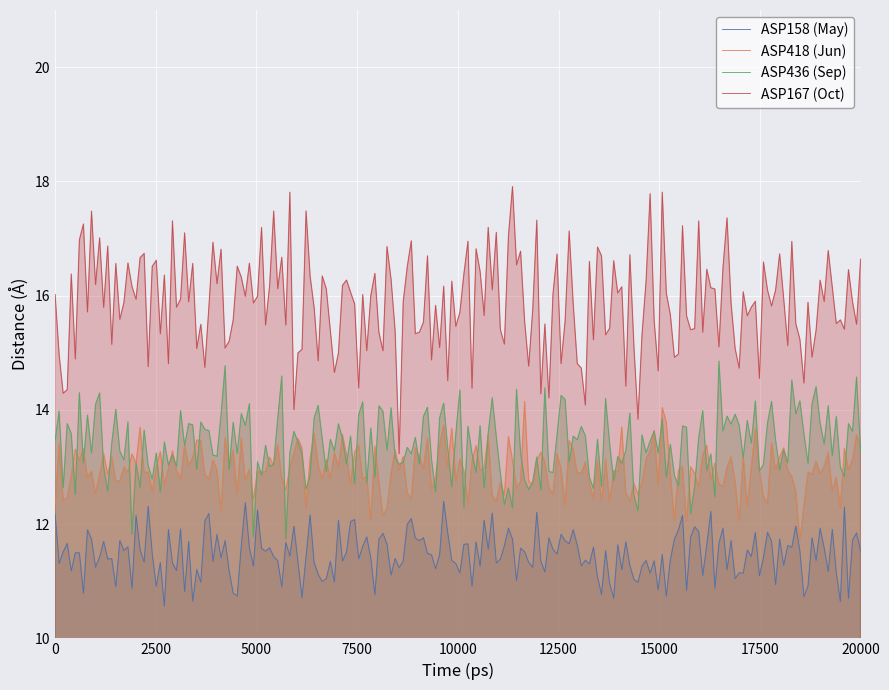

What is the minimum value for ASP158 (May)?

10.6